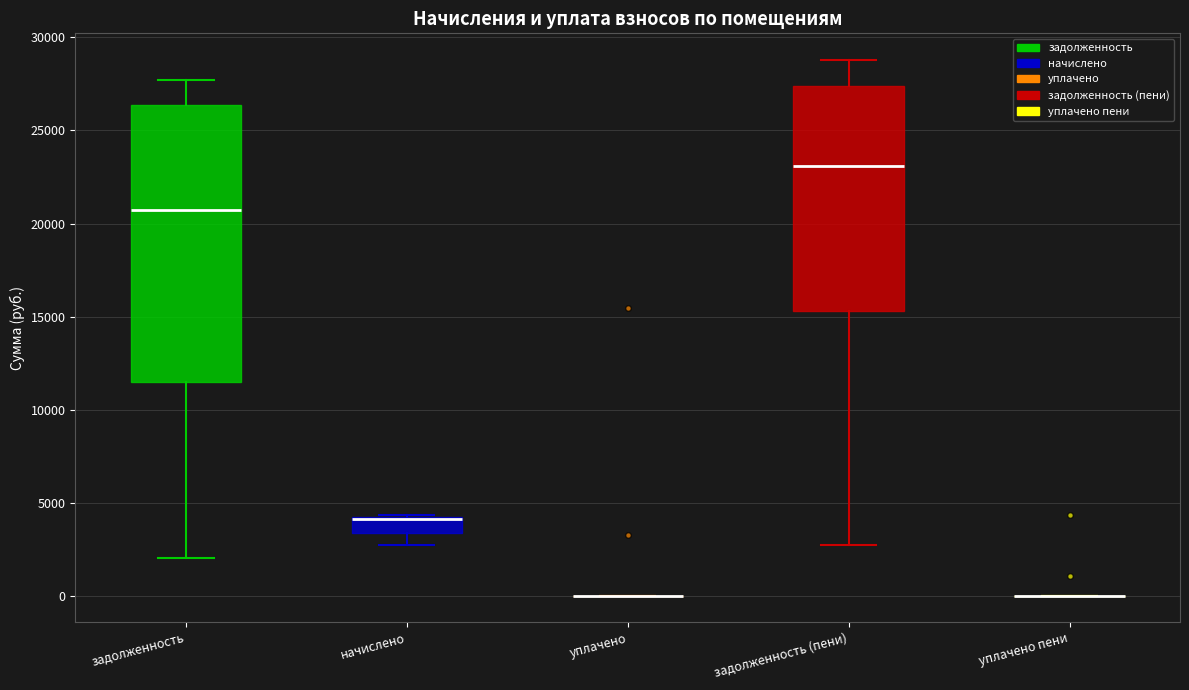

Where is the lower edge of the box for начислено on the y-axis? The values are not printed on the chart, so give them approximately, as read against the axis.

3500